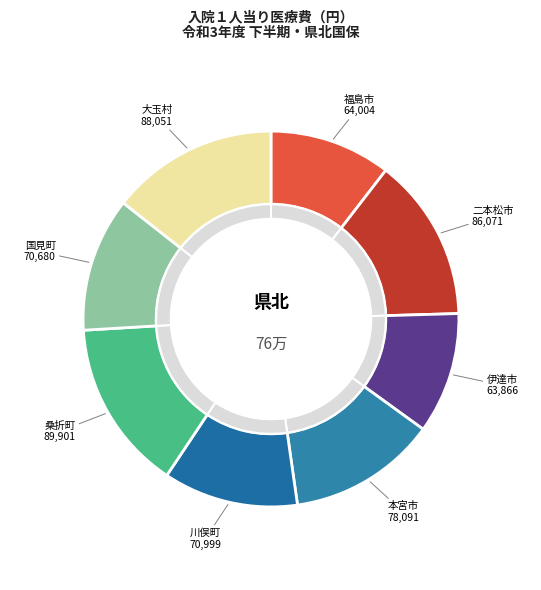

What is the largest slice in the pie chart?

桑折町